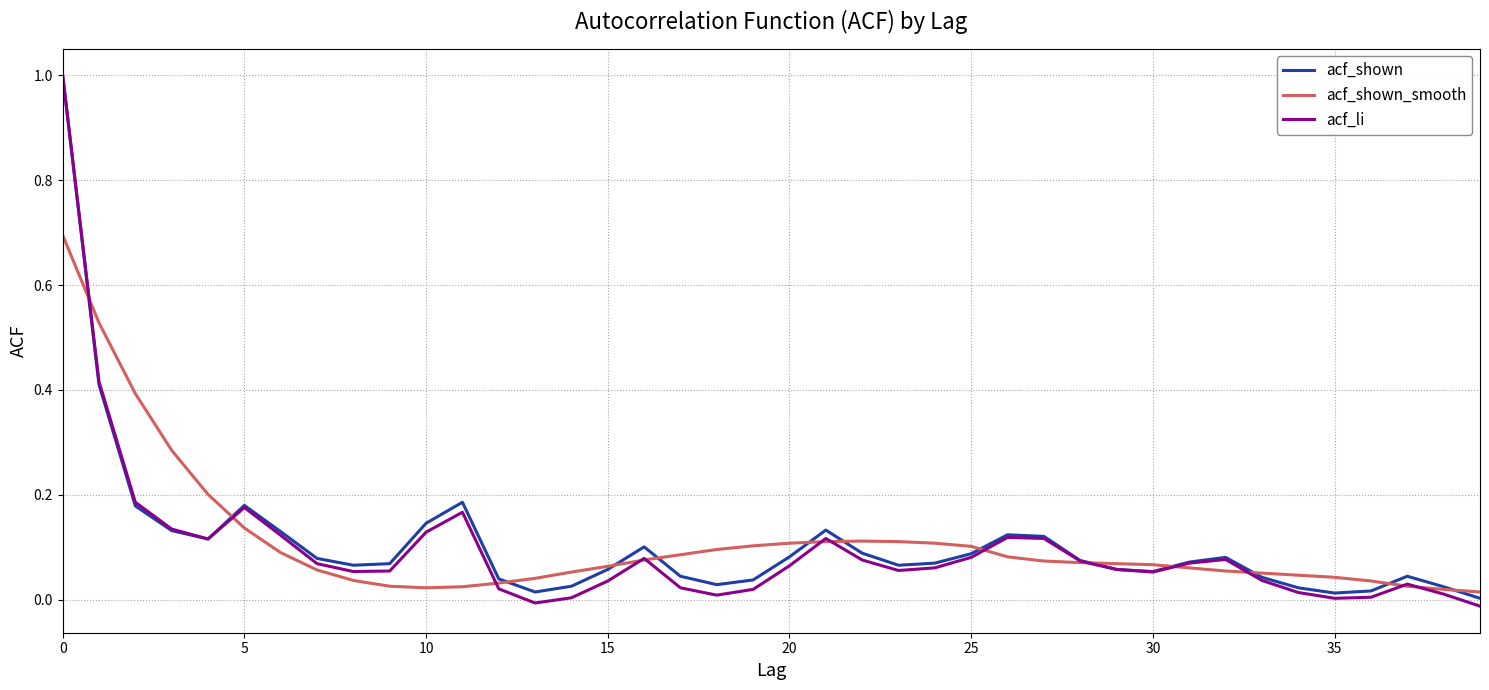

What is the maximum value for acf_shown_smooth?

0.7